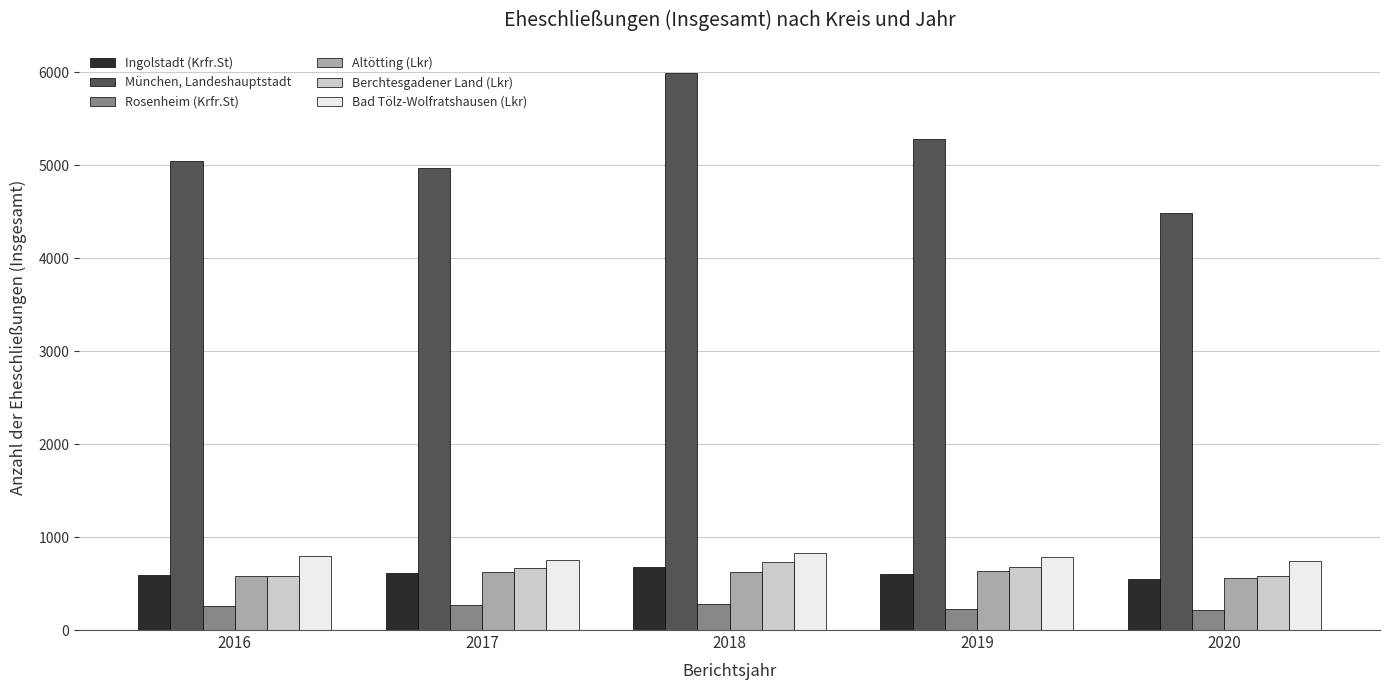

At which category is the sum across all series the highest?

2018